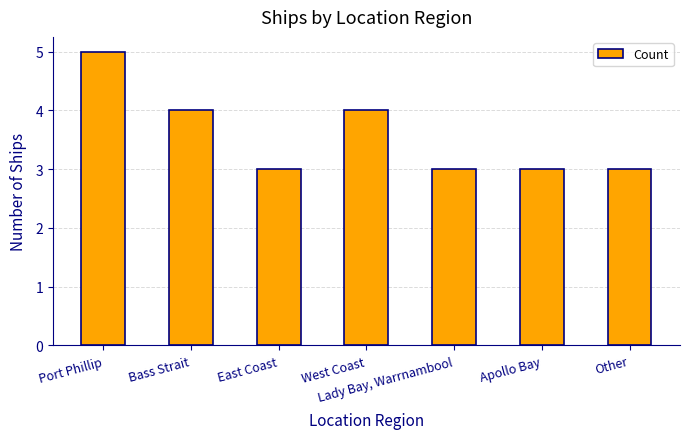

The chart shows a value of 3 at Apollo Bay. True or false?

True